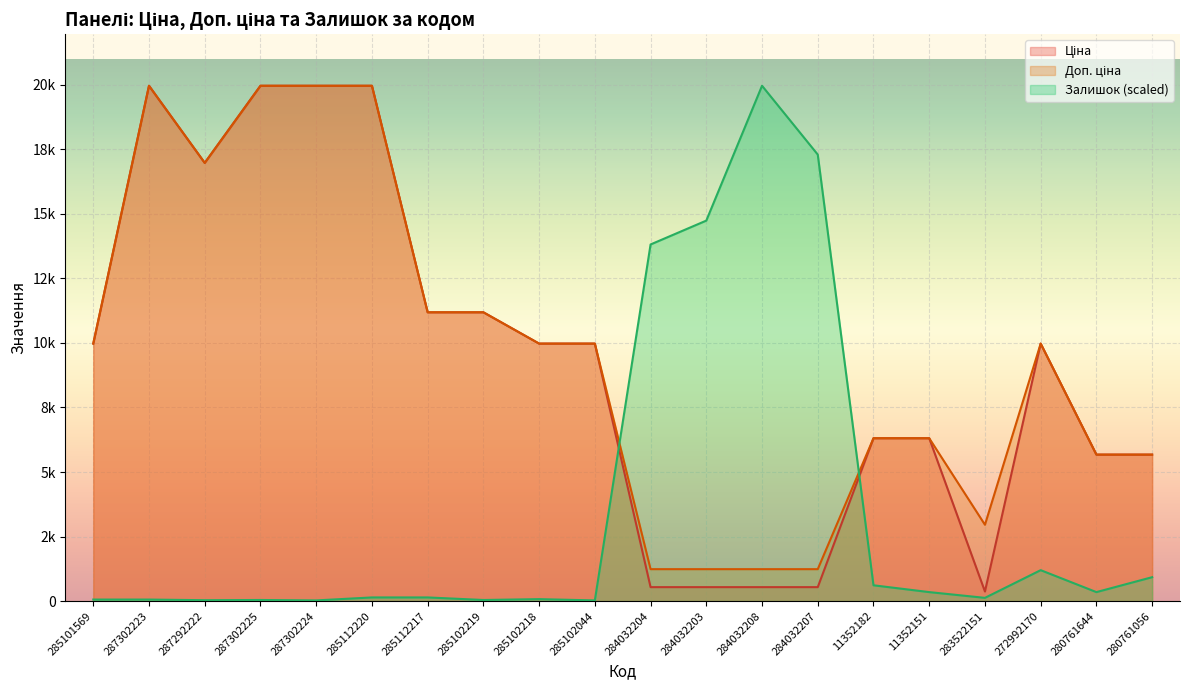

Which has a higher value, 285102219 or 287302225?

287302225